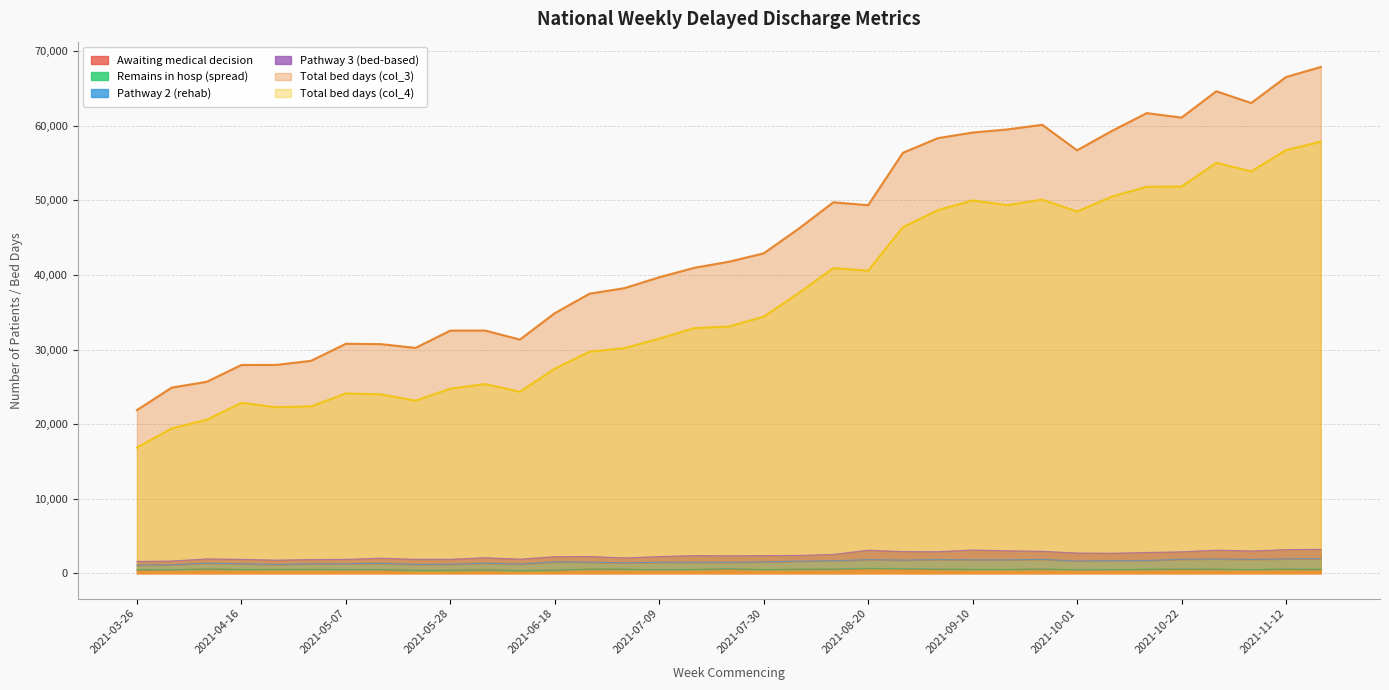

How many lines are shown in the chart?

4